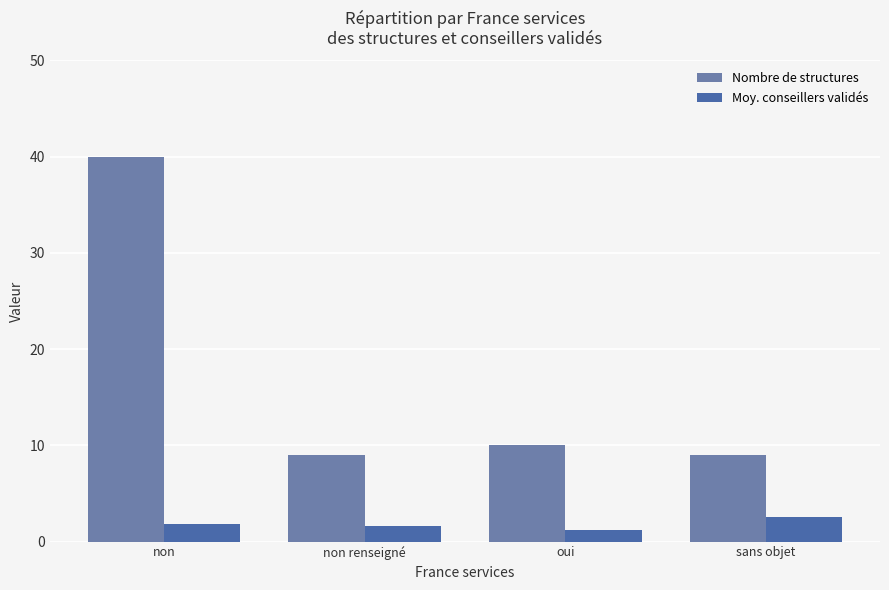

What is the difference between the maximum and minimum values in the Nombre de structures series?

31.0